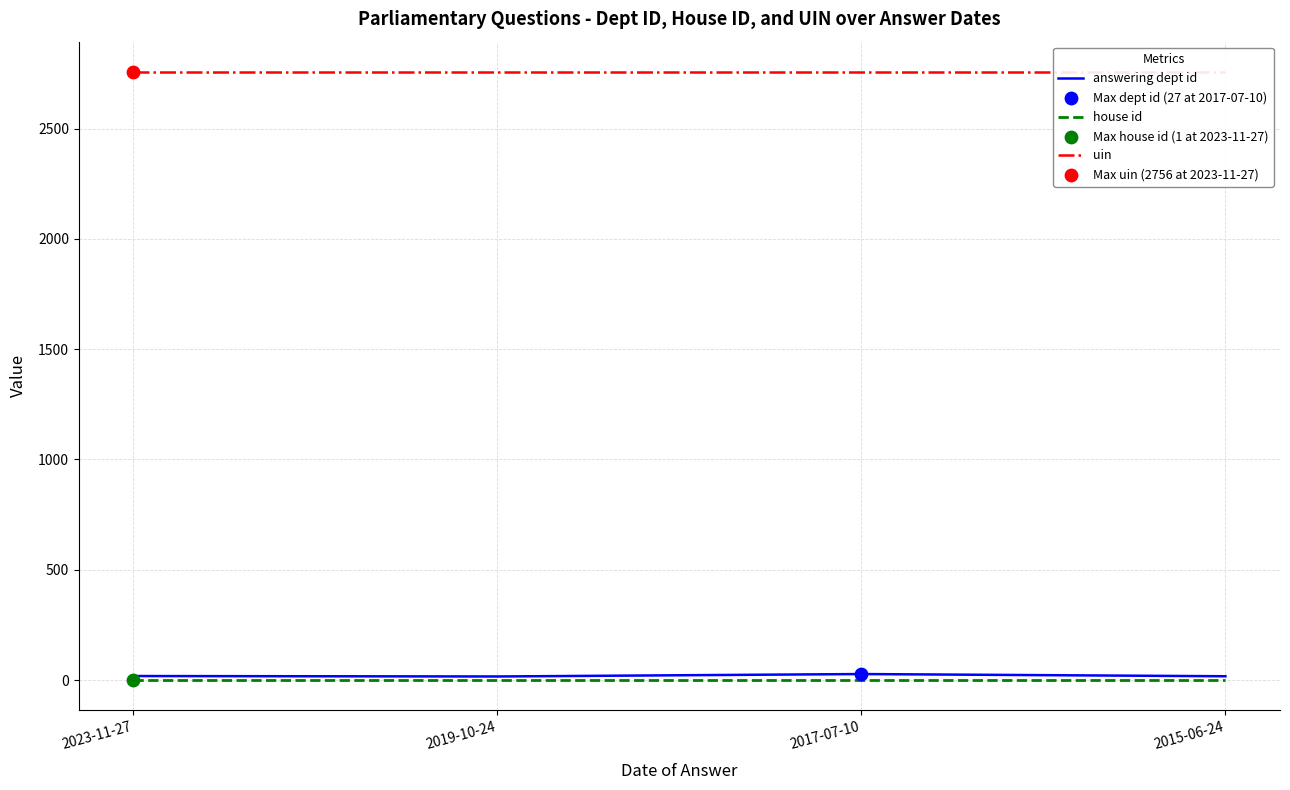

Which series contains the highest Y value?

uin